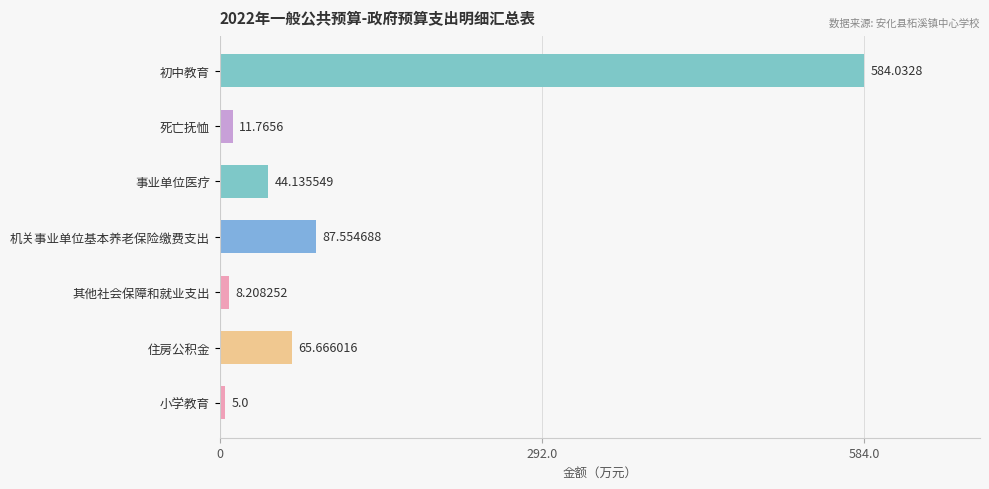

What is the ratio of the value at 机关事业单位基本养老保险缴费支出 to the value at 死亡抚恤?

7.4